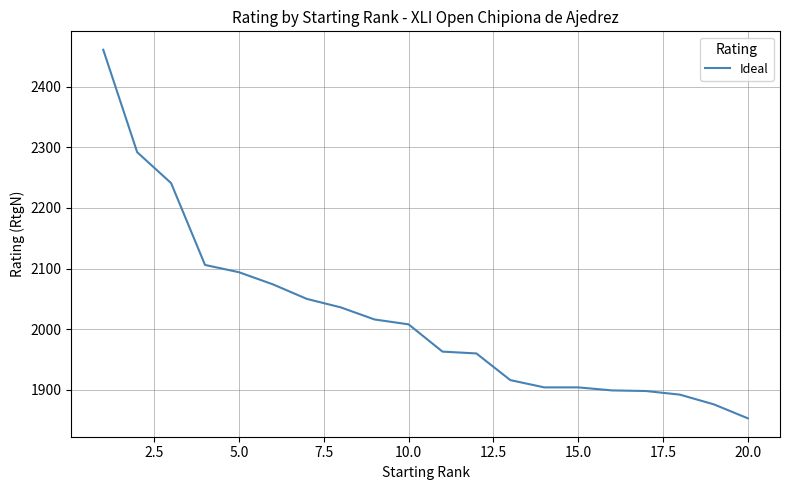

What is the average value?

2022